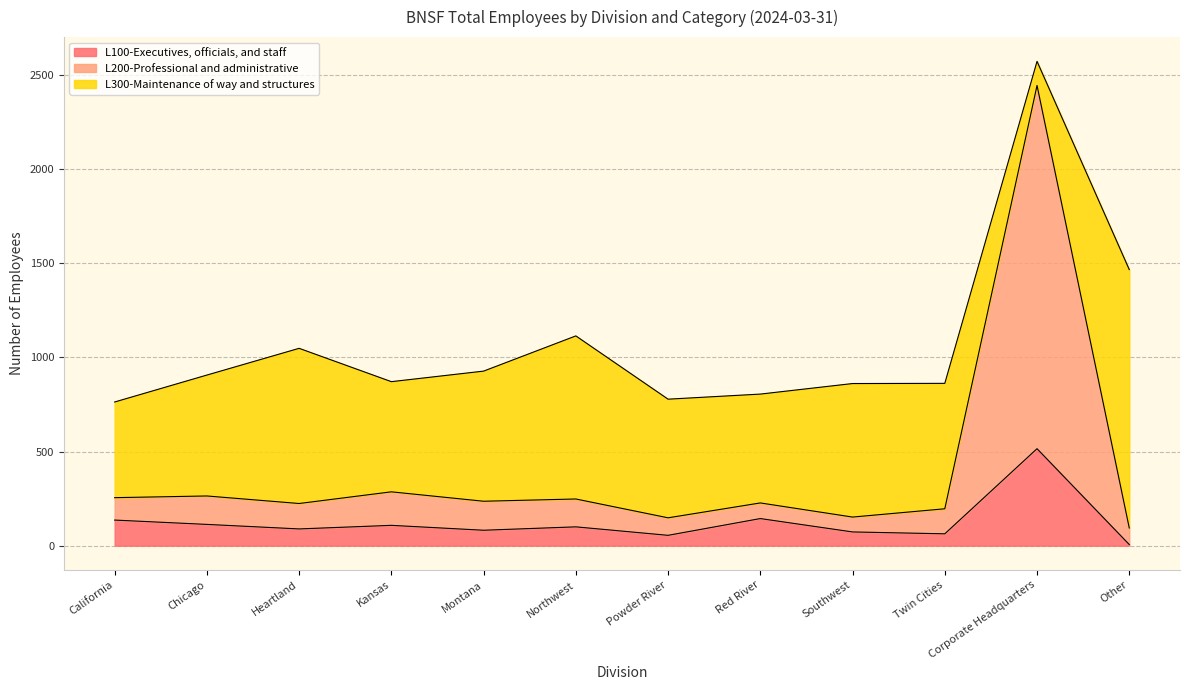

What position from the left is Other?

12